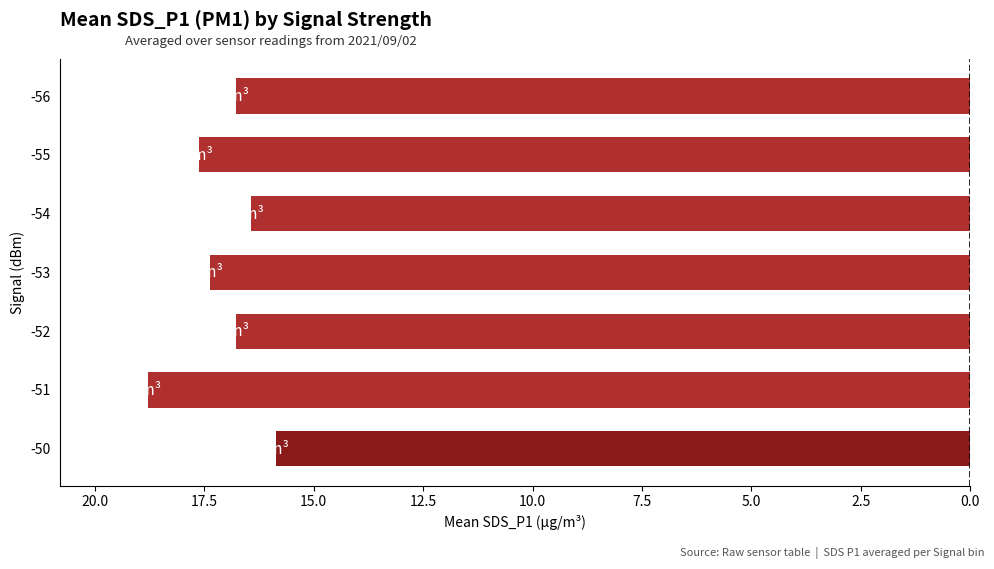

What is the average value?

17.1